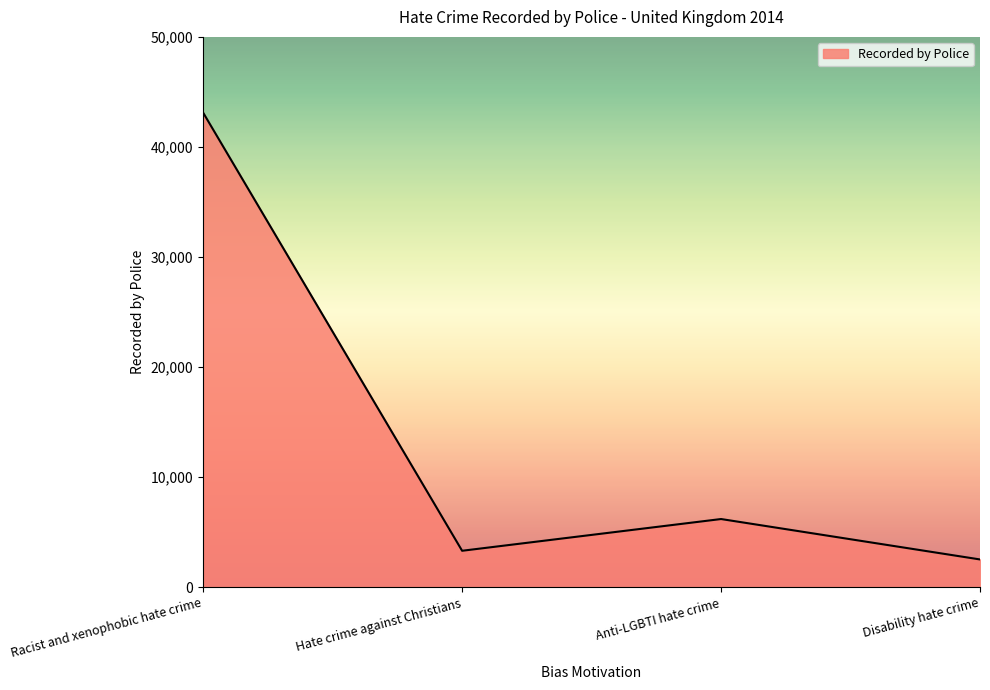

How many values are below 6202?

2